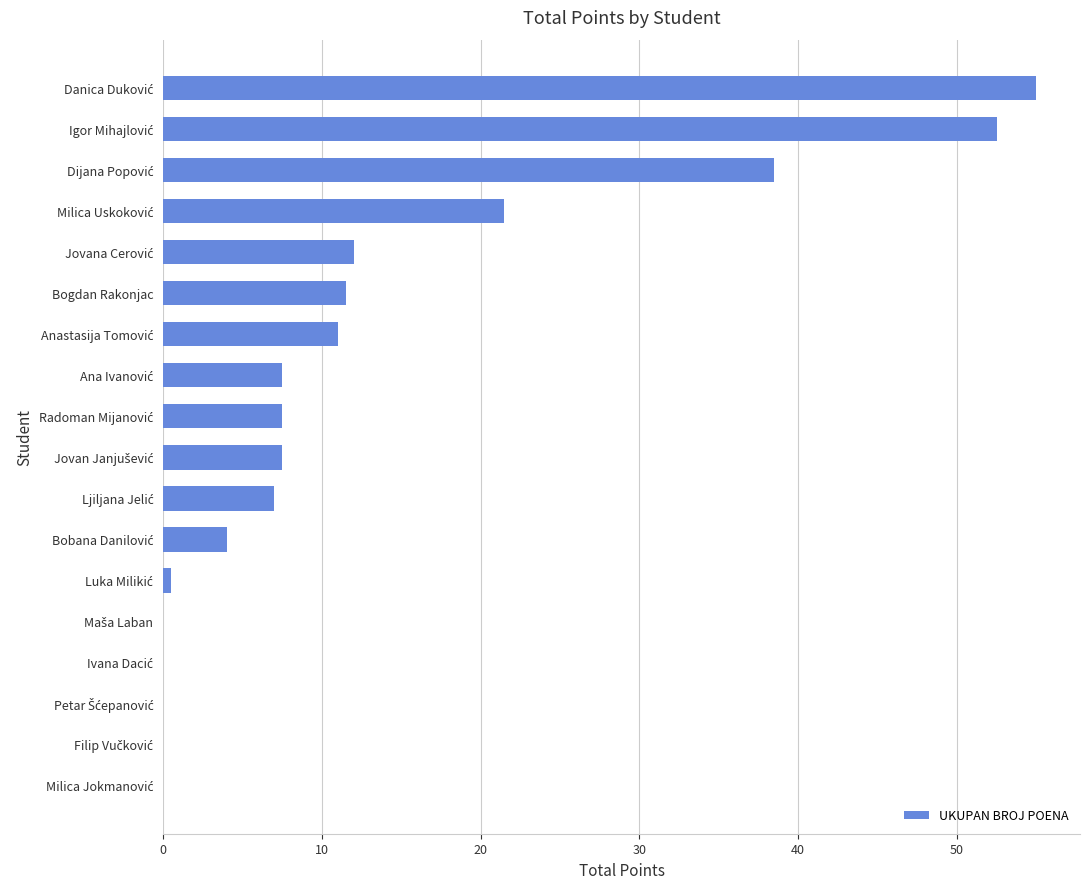

What is the maximum value shown in the chart?

55.0